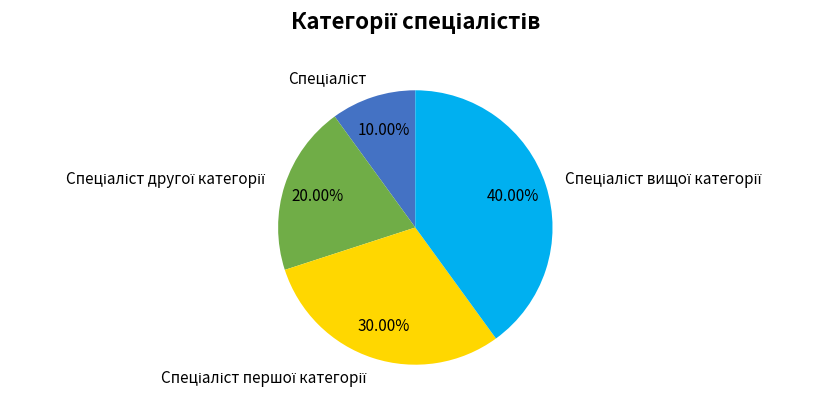

Is there a majority slice in this chart?

No